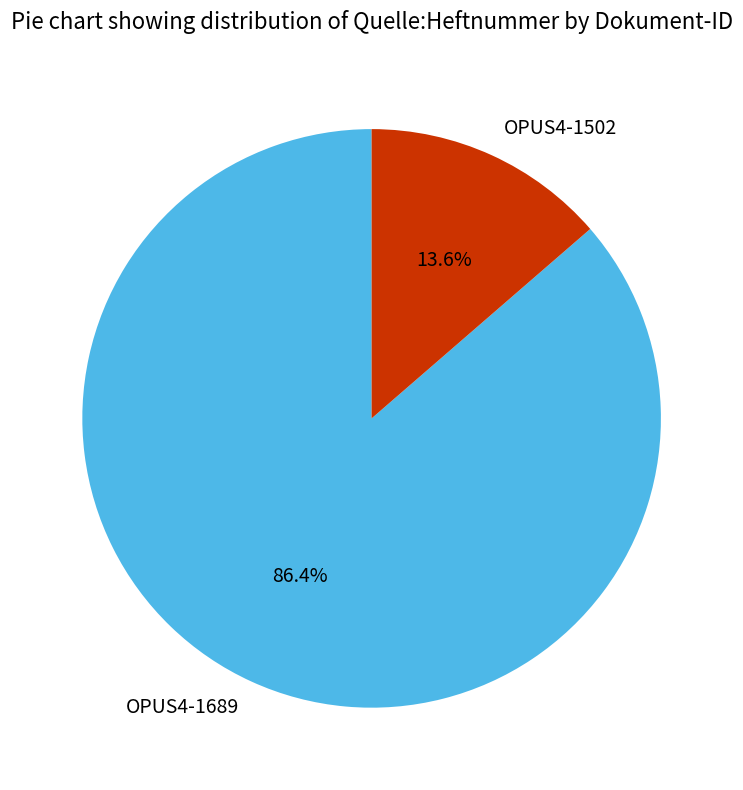

True or false: OPUS4-1689 accounts for 96% of the total.

False